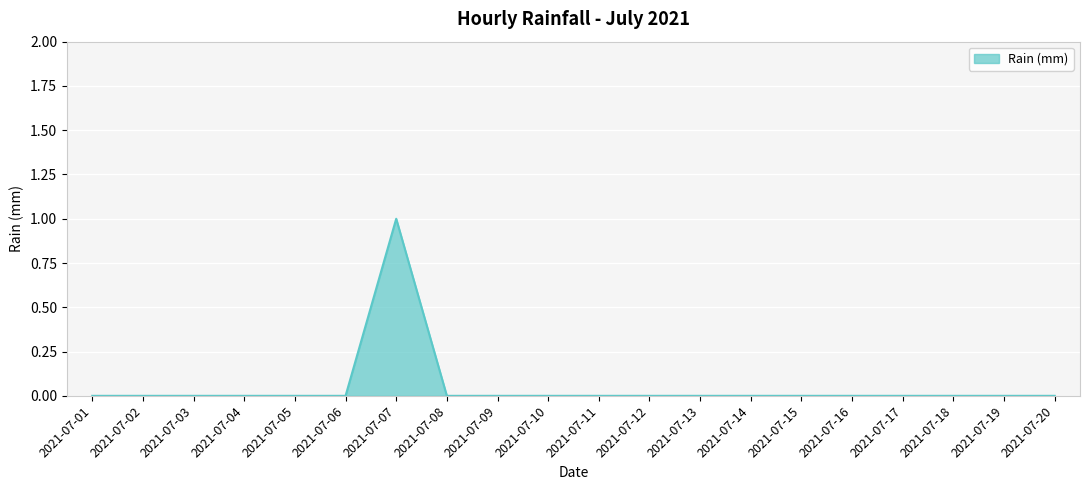

True or false: the data shows 0 at 2021-07-12.

True